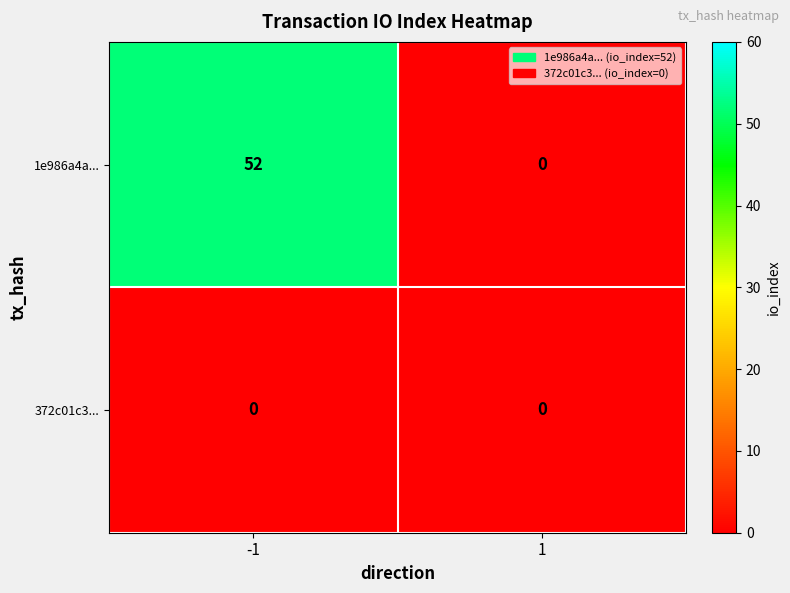

At which category is the sum across all series the highest?

-1